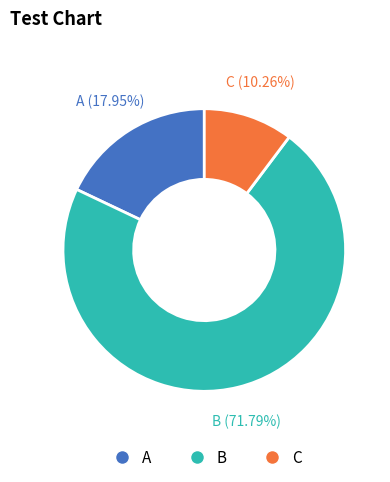

Is there a majority slice in this chart?

Yes